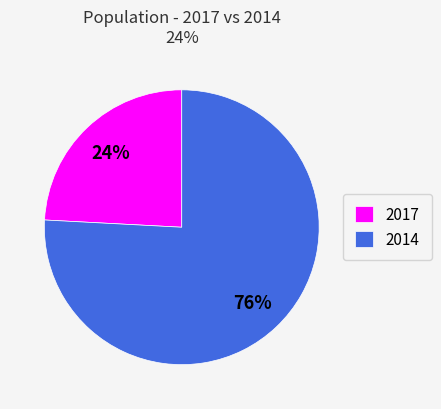

Rank the categories by value from lowest to highest.

2017, 2014